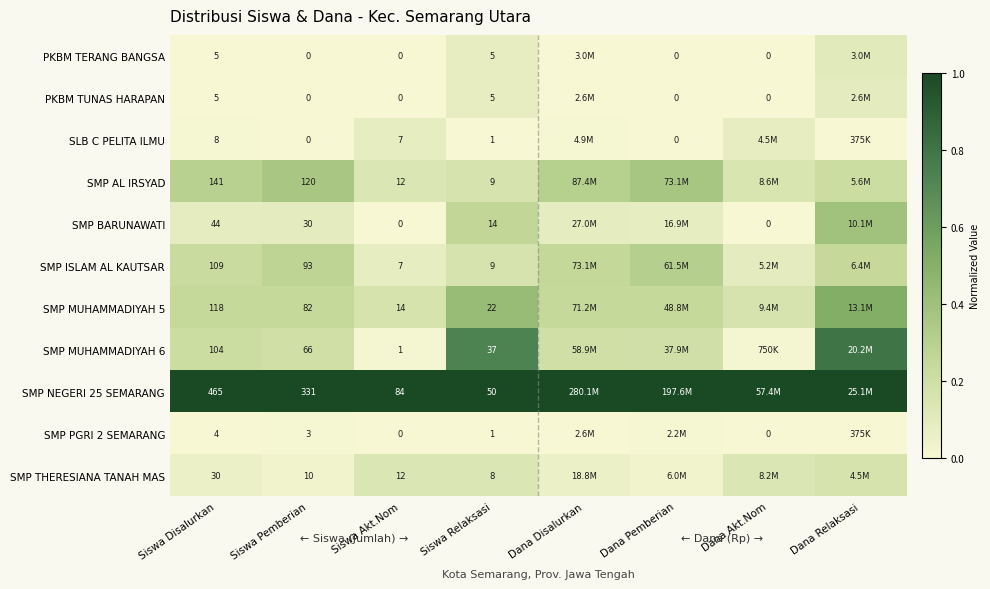

Is the value of PKBM TUNAS HARAPAN at Siswa Pemberian greater than the value of SMP NEGERI 25 SEMARANG at Dana Disalurkan?

No